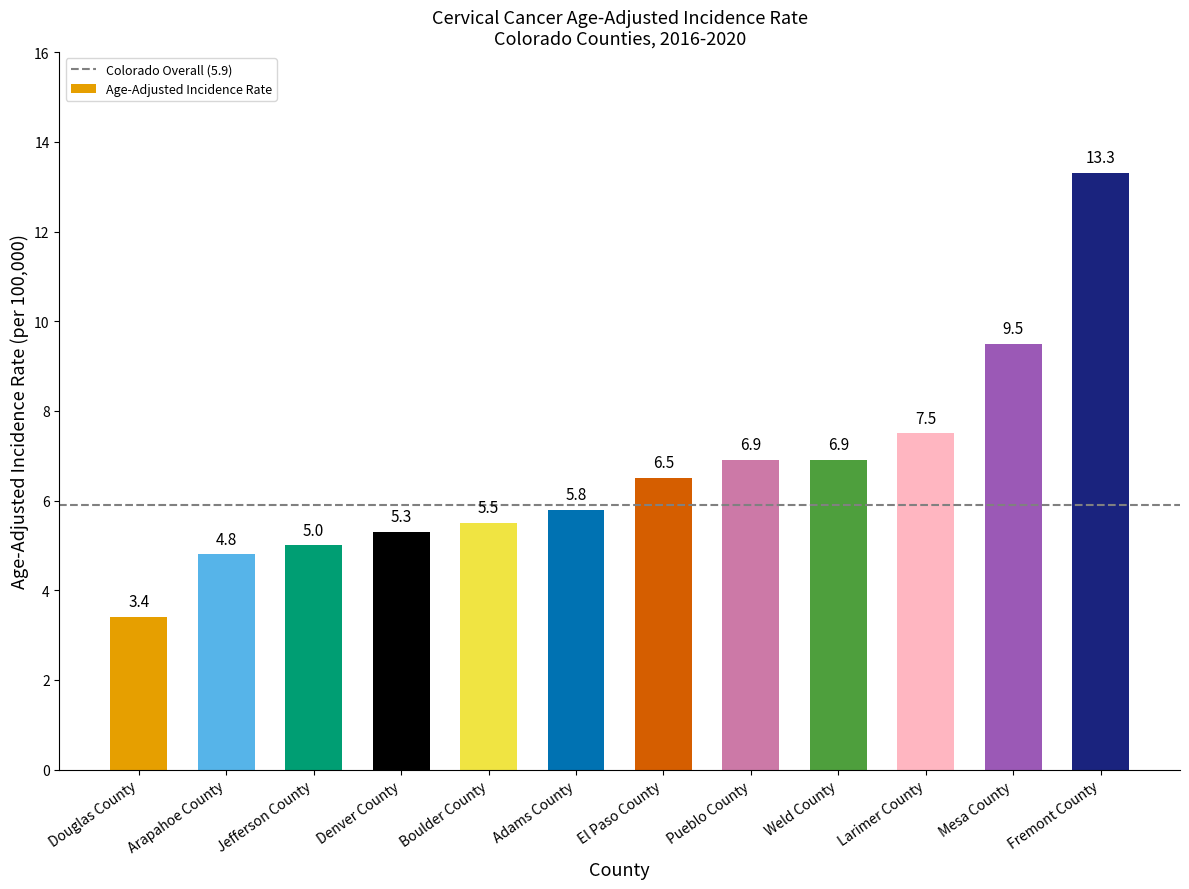

What position from the right is Larimer County?

3